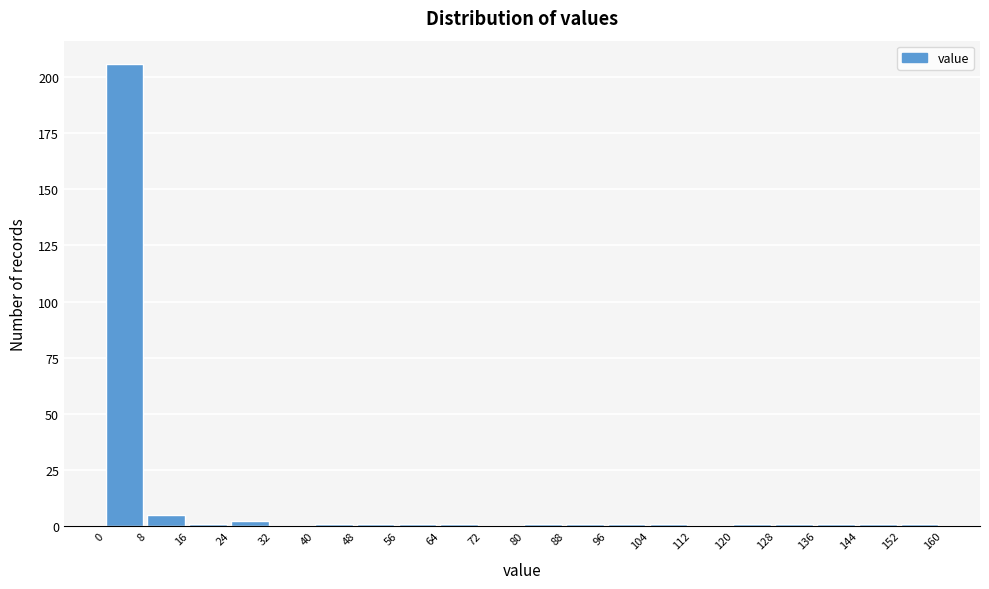

Reading left to right, list every bar in this chart as the range it spans on the x-axis followed by its height. The values are not printed on the chart, so give them approximately, as read against the axis.

0 to 8: 205
8 to 16: 5
16 to 24: under 5
24 to 32: under 5
32 to 40: 0
40 to 48: under 5
48 to 56: under 5
56 to 64: under 5
64 to 72: under 5
72 to 80: 0
80 to 88: under 5
88 to 96: under 5
96 to 104: under 5
104 to 112: under 5
112 to 120: 0
120 to 128: under 5
128 to 136: under 5
136 to 144: under 5
144 to 152: under 5
152 to 160: under 5